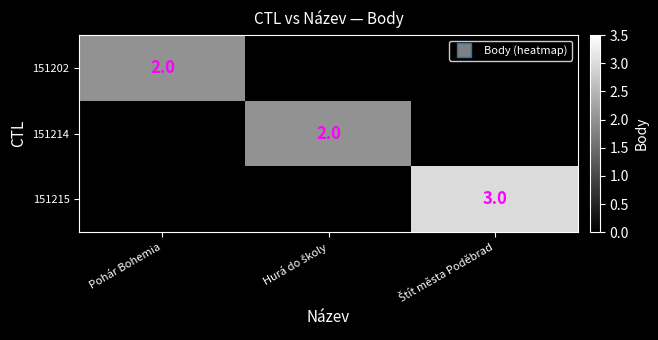

Which category has the highest value in the 151215 series?

Štít města Poděbrad